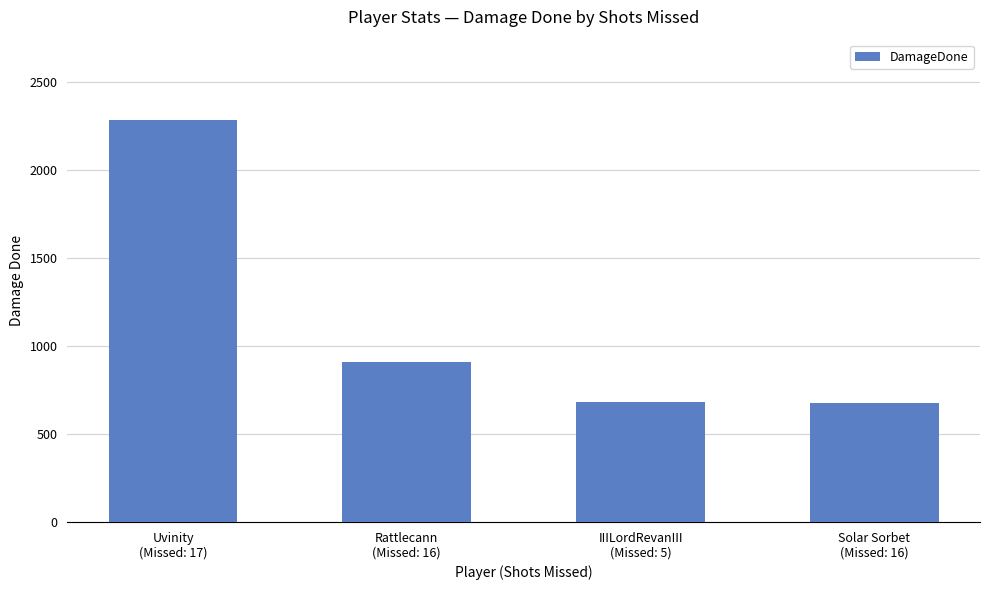

What is the difference between the maximum and second lowest values?

1603